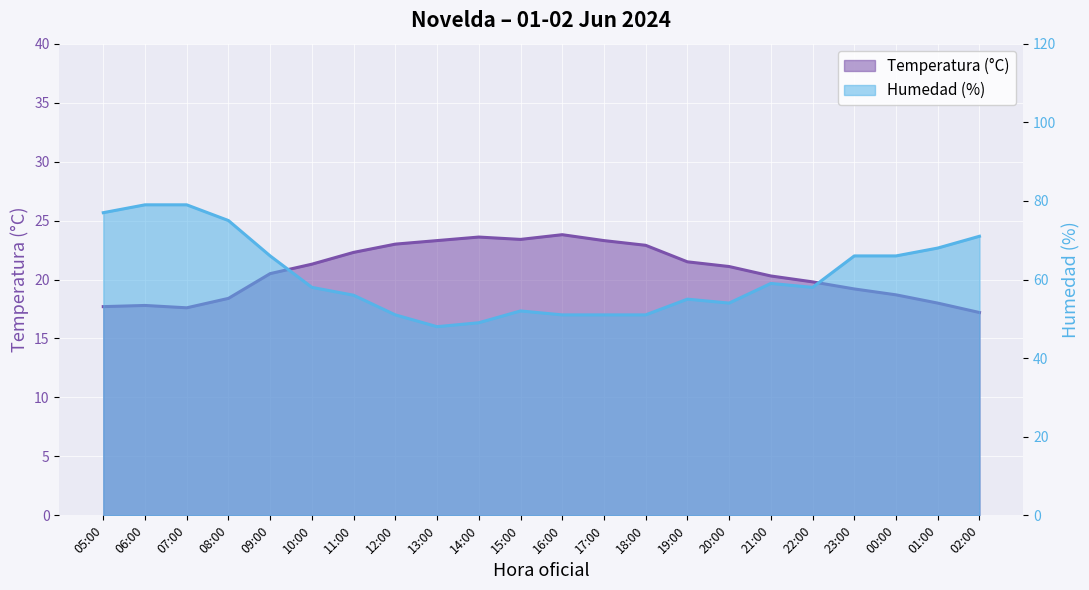

True or false: Humedad (%) and Temperatura (°C) cross at least once.

False